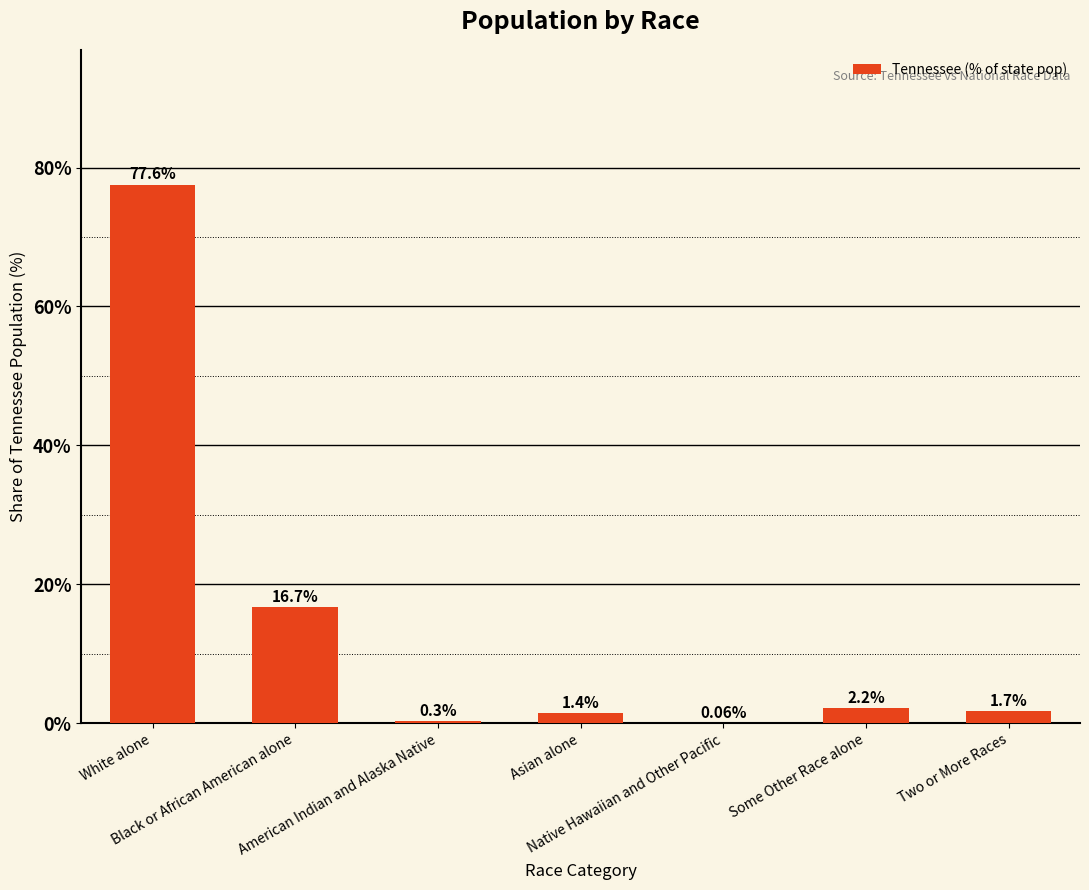

How many categories are shown in the chart?

7